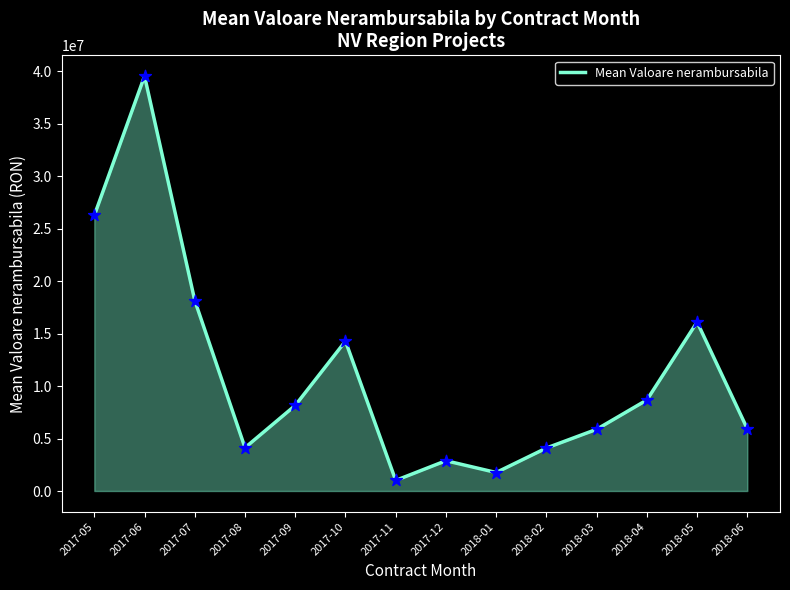

Between 2017-08 and 2017-06, which is larger?

2017-06